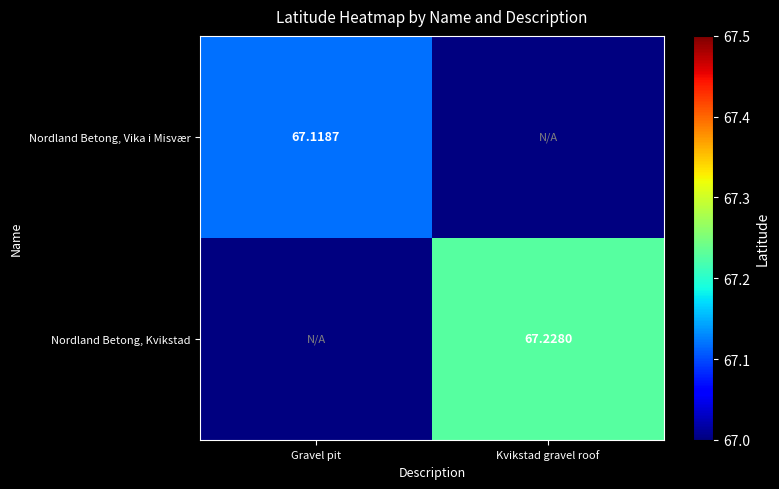

Which category has the highest value in the Nordland Betong, Vika i Misvær series?

Gravel pit